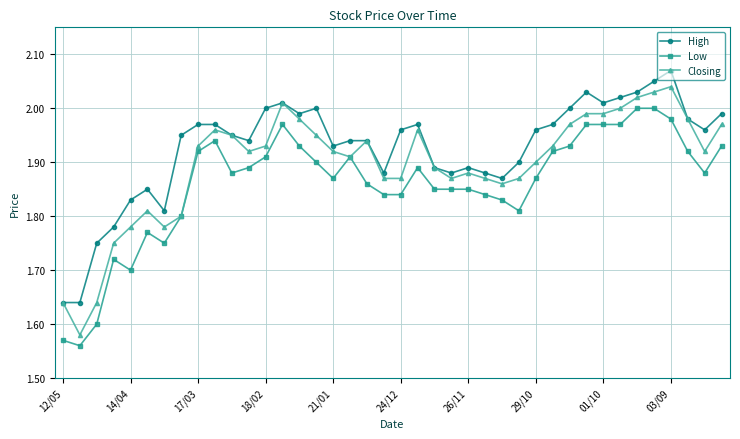

At how many categories does at least one series exceed 1?

40